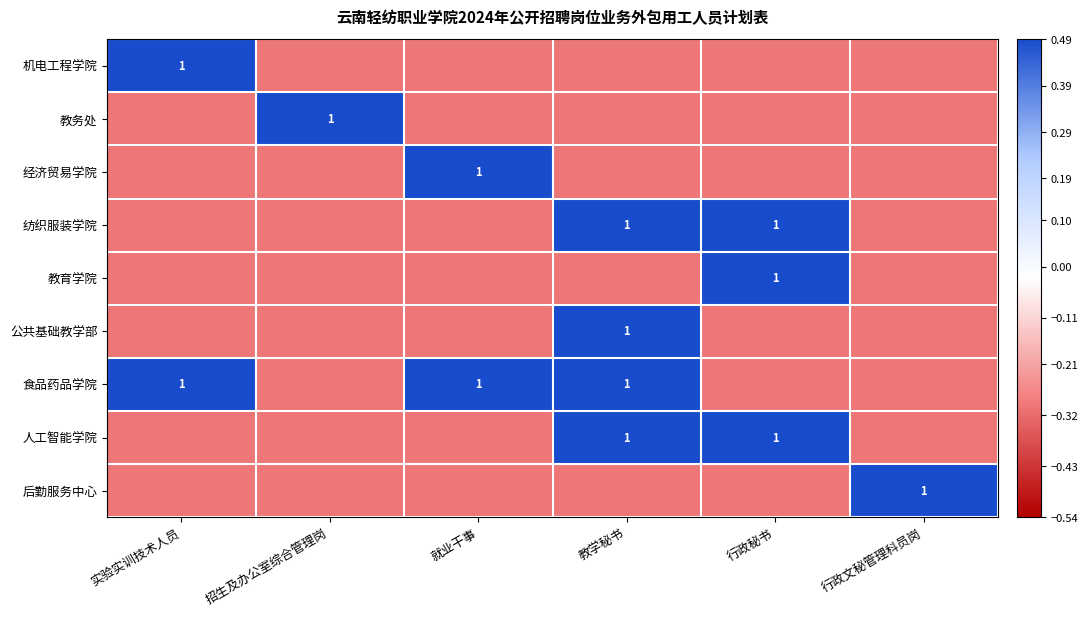

Is it true that 经济贸易学院 equals 1.8 at 就业干事?

False